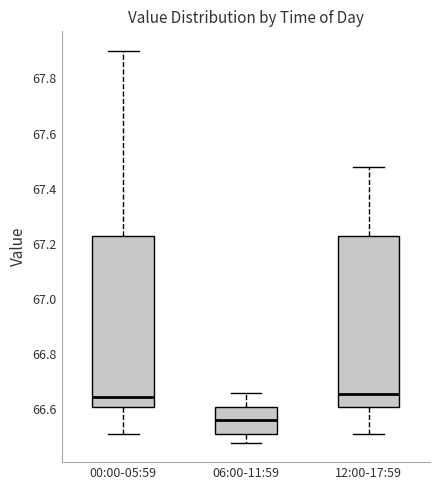

Reading left to right, read every box against the y-axis: the position of its median line, the range the box covers, and the ends of its whiskers. The values are not printed on the chart, so give them approximately, as read against the axis.

00:00-05:59: median 66.64, box 66.62 to 67.22, whiskers 66.52 to 67.90
06:00-11:59: median 66.56, box 66.52 to 66.62, whiskers 66.48 to 66.66
12:00-17:59: median 66.66, box 66.62 to 67.22, whiskers 66.52 to 67.48